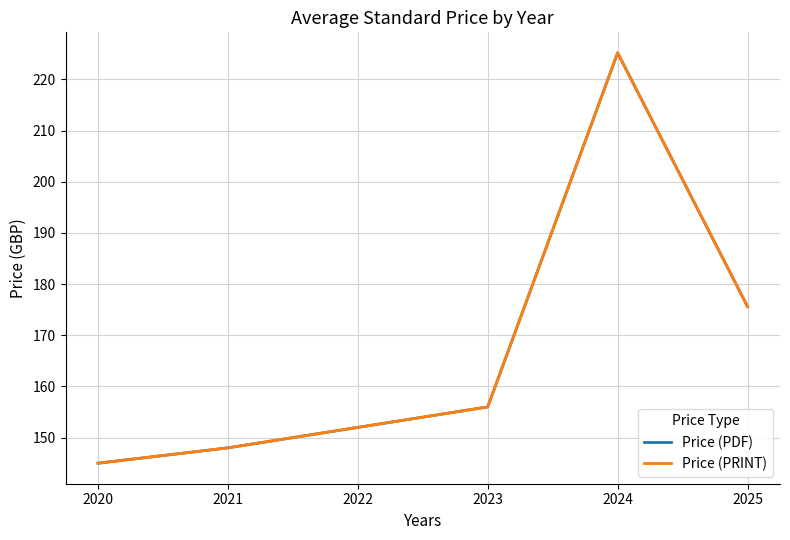

True or false: Price (PDF) and Price (PRINT) intersect in this chart.

False